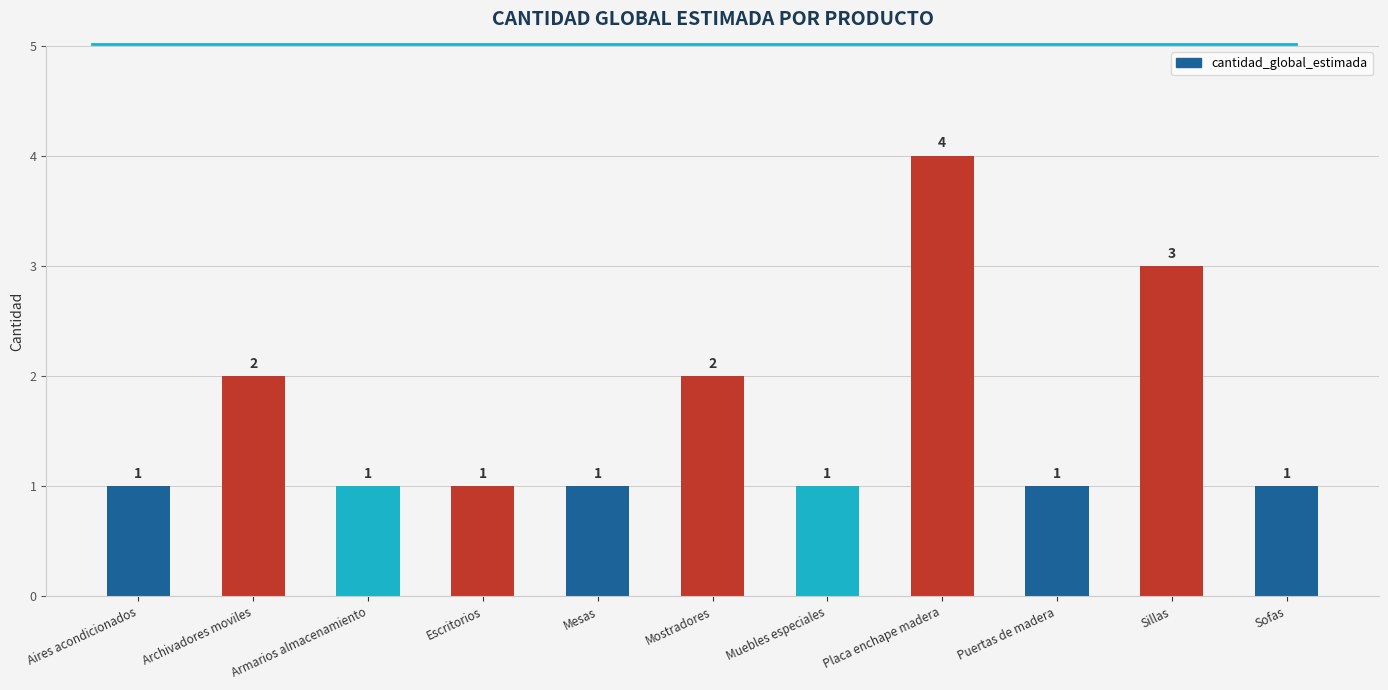

True or false: the data shows 1 at Mesas.

True